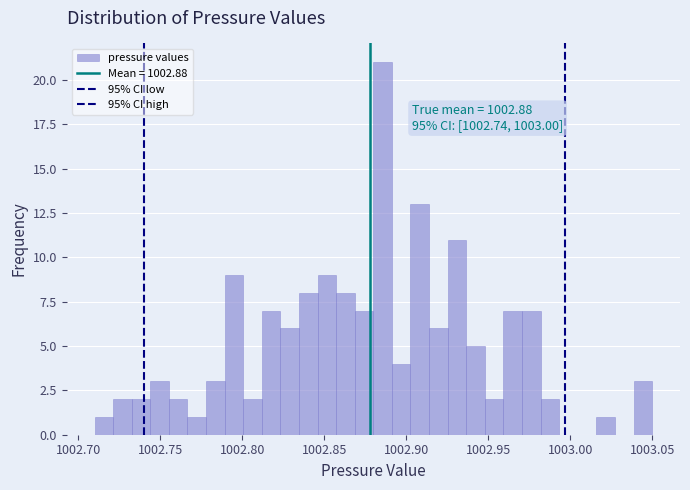

Read against the x-axis, roughly where is the centre of the tallest bar?

1002.885